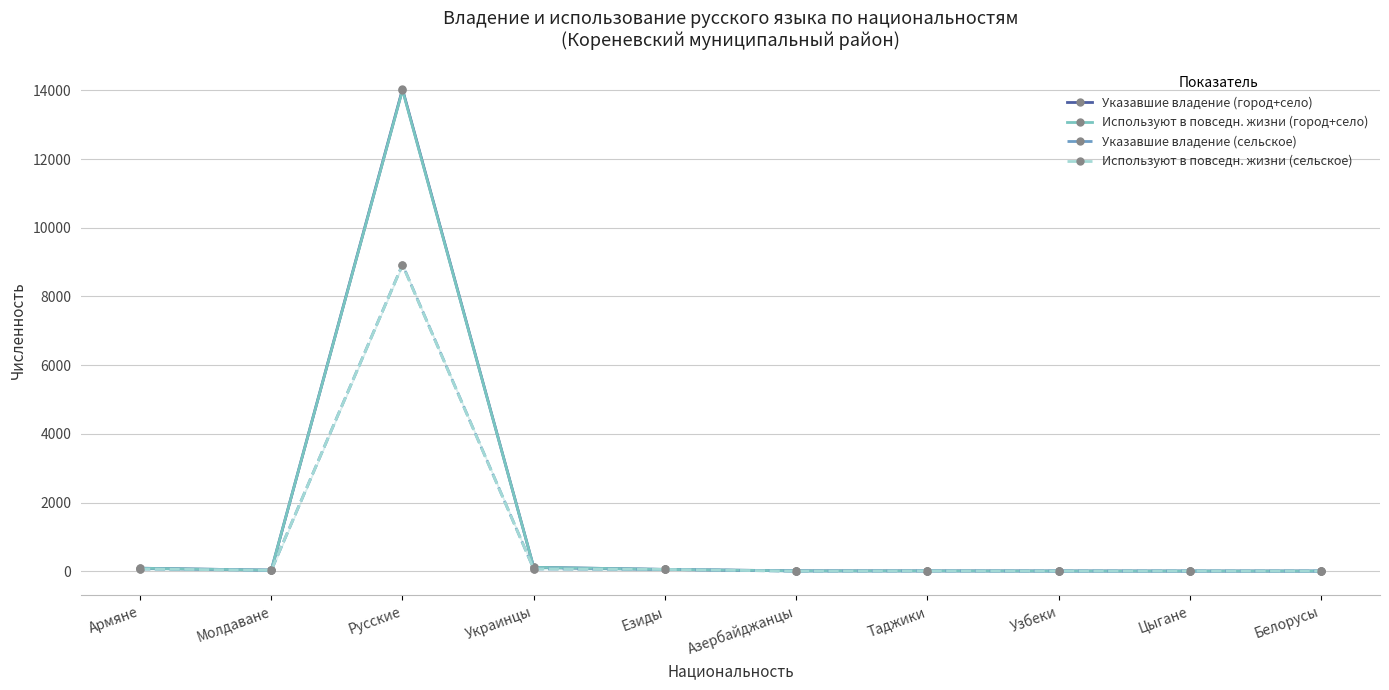

What are all the series names shown in the legend?

Указавшие владение (город+село), Используют в повседн. жизни (город+село), Указавшие владение (сельское), Используют в повседн. жизни (сельское)